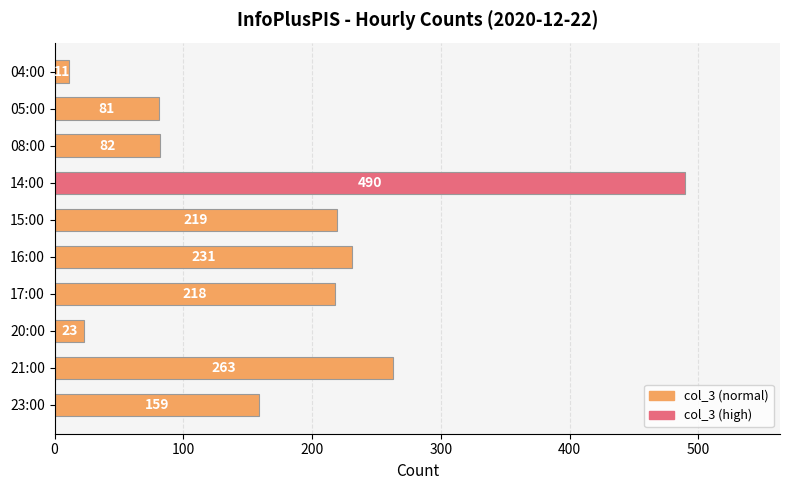

Which has a higher value, 04:00 or 17:00?

17:00